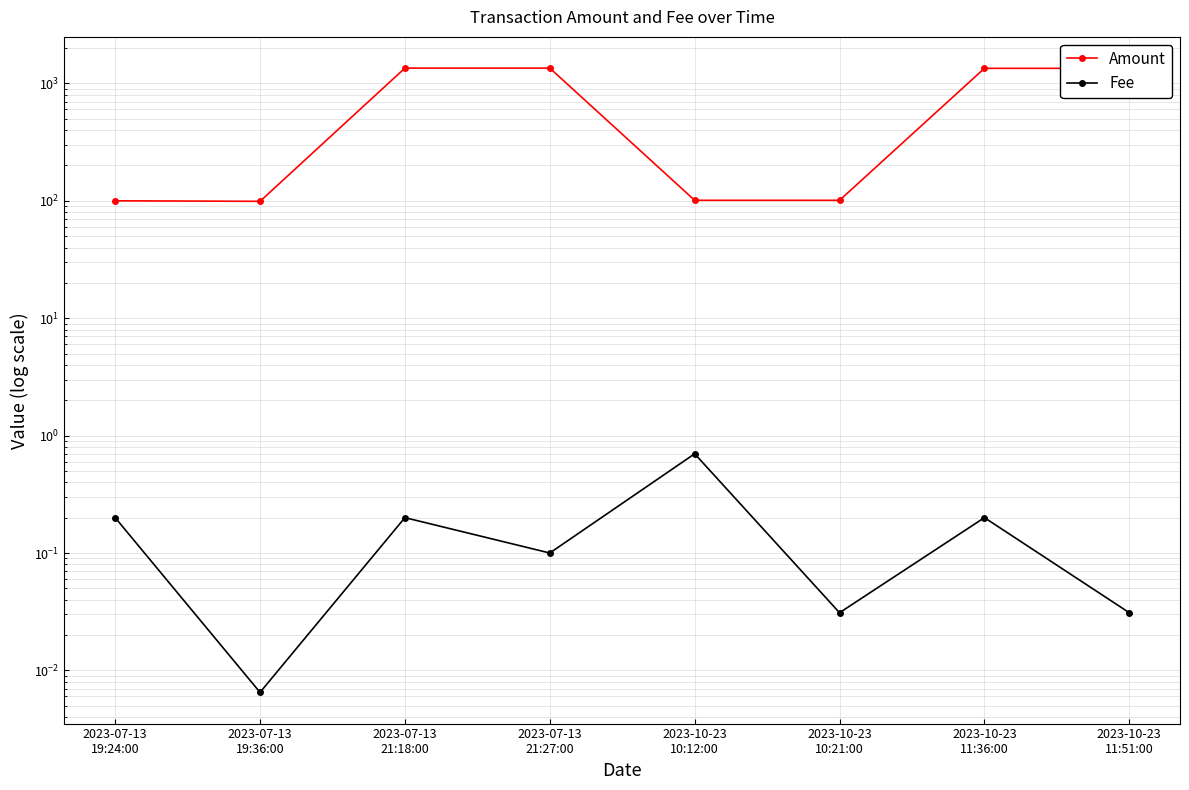

How many lines are shown in the chart?

2